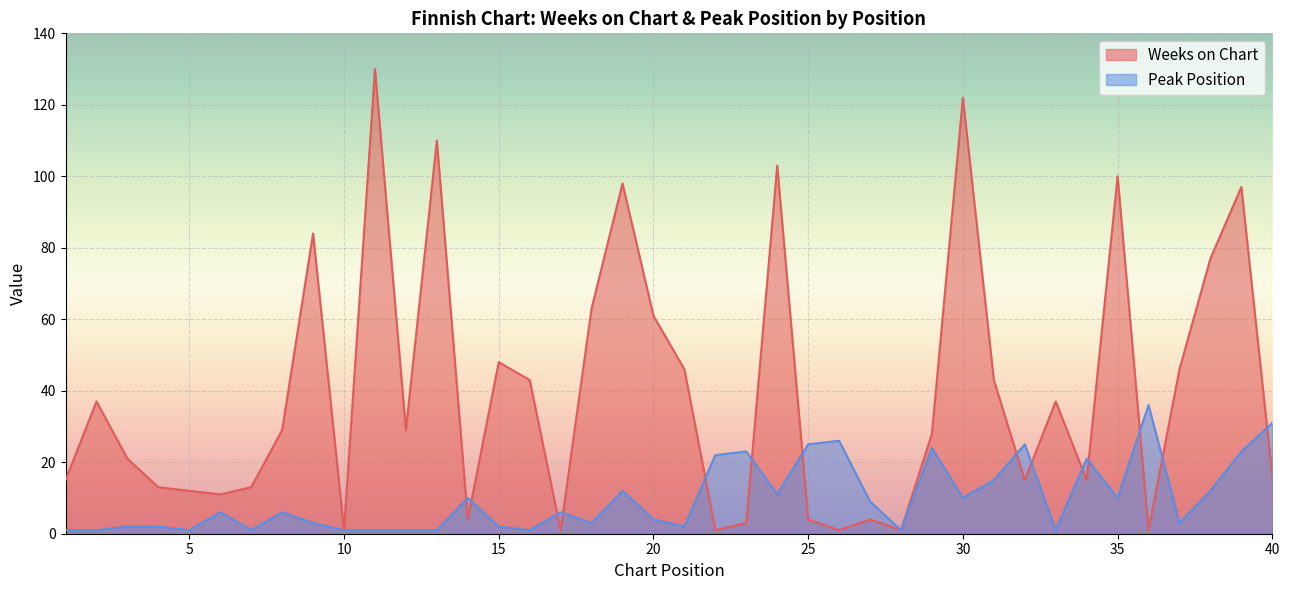

Between which two adjacent categories do Weeks on Chart and Peak Position first intersect?

13 and 14